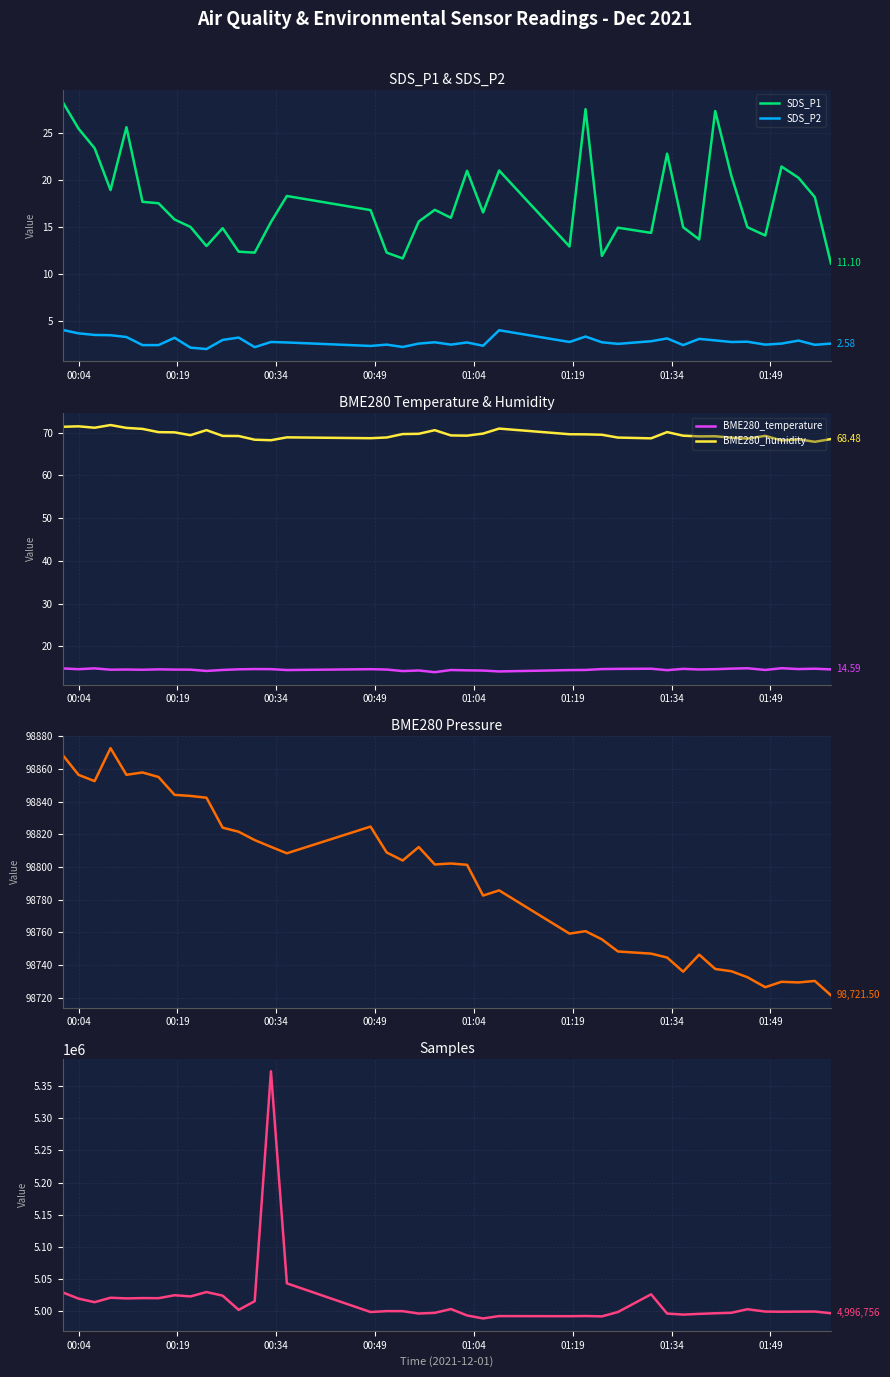

Which series has the widest spread of values?

Samples